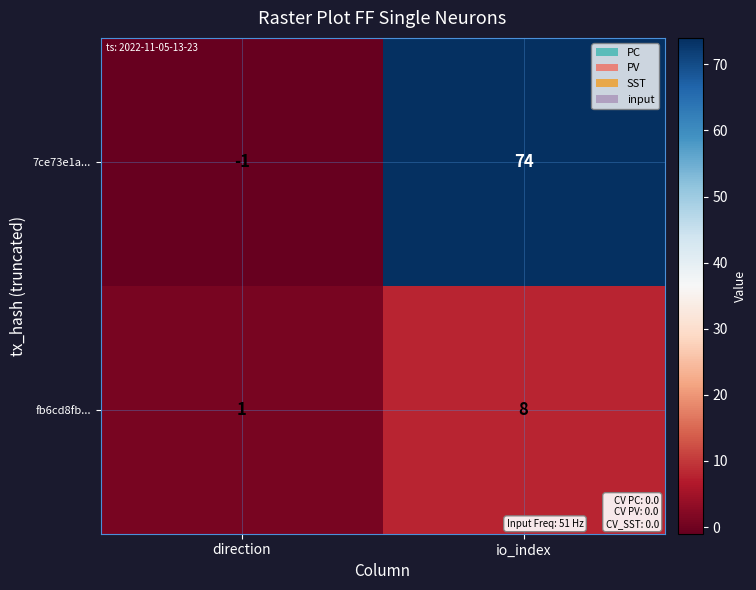

Reading left to right, transcribe all the data shown in this chart.

7ce73e1a...: direction=-1	io_index=74
fb6cd8fb...: direction=1	io_index=8